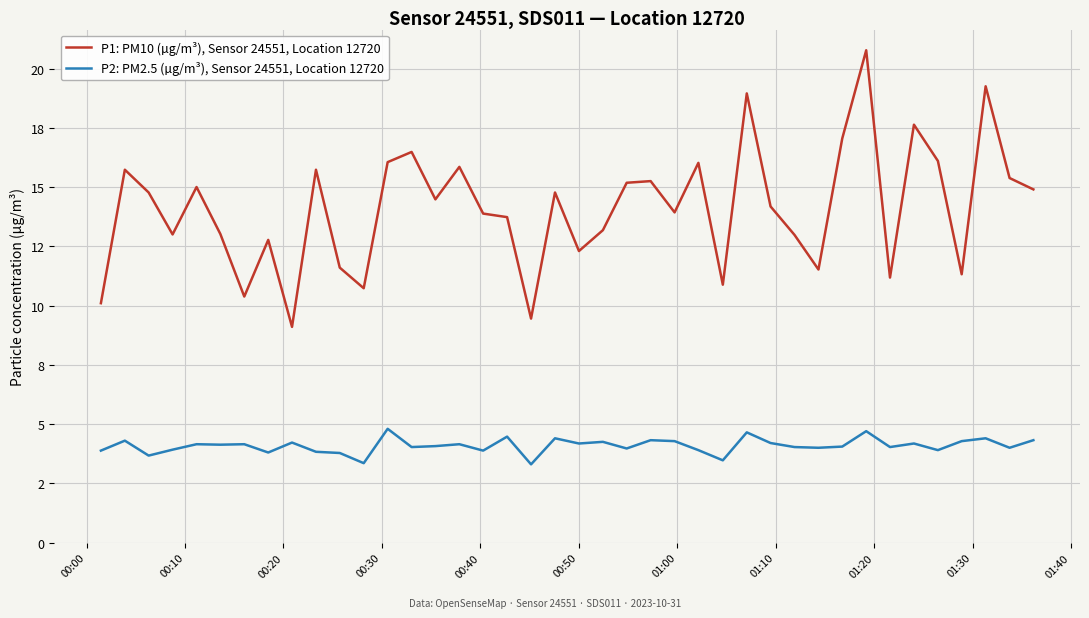

True or false: P2: PM2.5 (µg/m³), Sensor 24551, Location 12720 has more than 1 points higher than both neighbors.

True